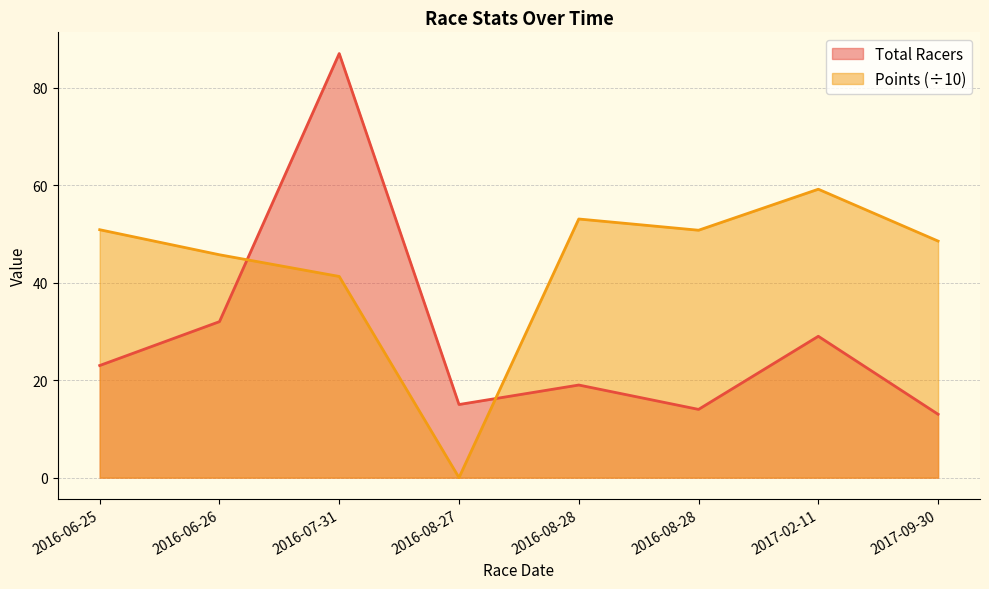

True or false: Points has a value of 50.9 at 2016-06-25.

True